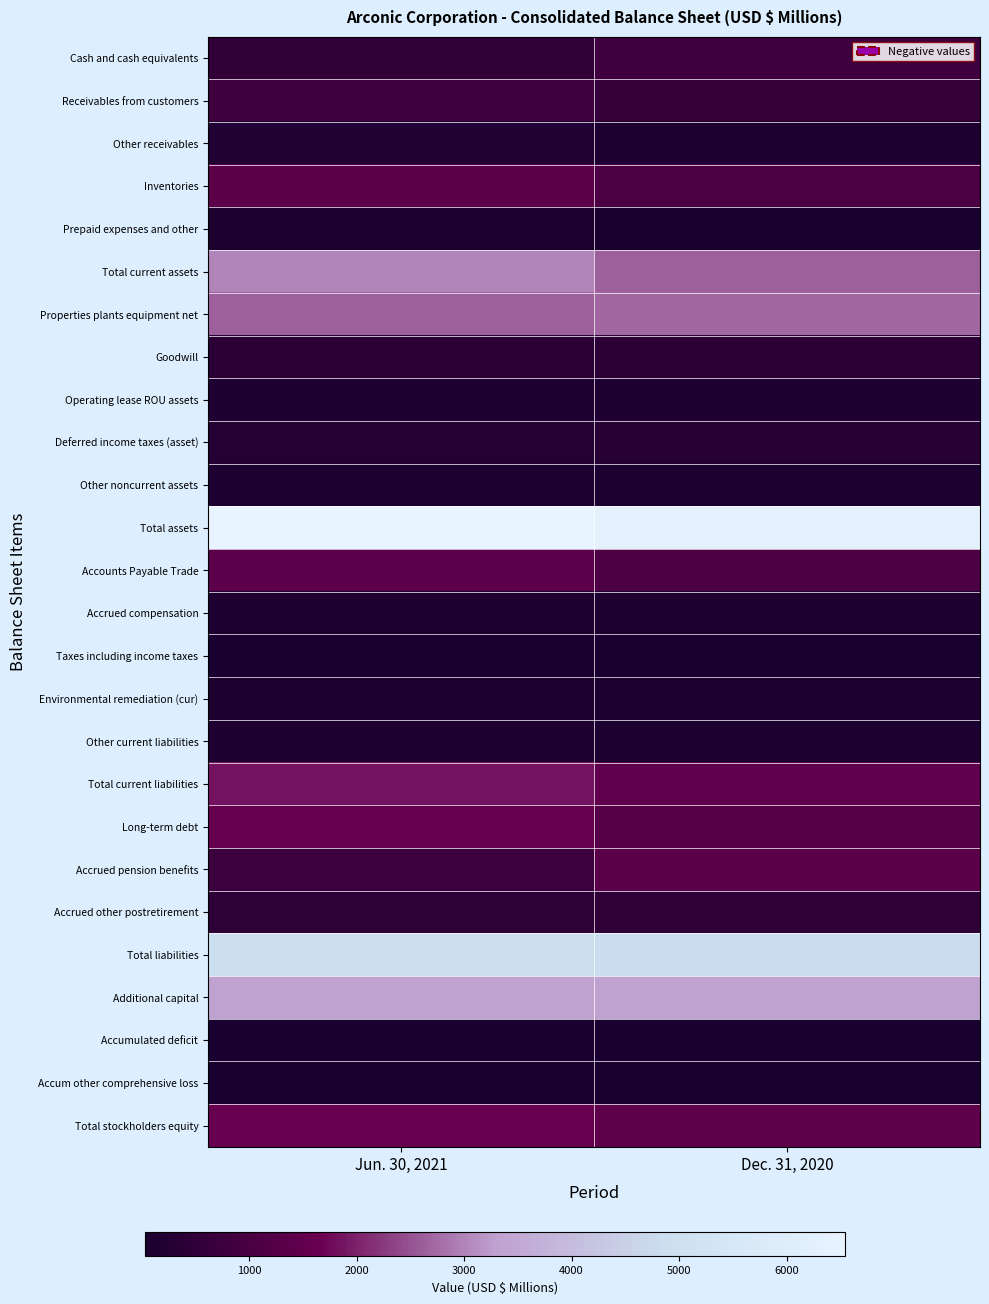

Reading right to left, what are all the values shown in this chart?

Cash and cash equivalents: Dec. 31, 2020=787	Jun. 30, 2021=540
Receivables from customers: Dec. 31, 2020=631	Jun. 30, 2021=828
Other receivables: Dec. 31, 2020=128	Jun. 30, 2021=190
Inventories: Dec. 31, 2020=1043	Jun. 30, 2021=1397
Prepaid expenses and other: Dec. 31, 2020=53	Jun. 30, 2021=63
Total current assets: Dec. 31, 2020=2642	Jun. 30, 2021=3018
Properties plants equipment net: Dec. 31, 2020=2712	Jun. 30, 2021=2630
Goodwill: Dec. 31, 2020=390	Jun. 30, 2021=391
Operating lease ROU assets: Dec. 31, 2020=144	Jun. 30, 2021=136
Deferred income taxes (asset): Dec. 31, 2020=329	Jun. 30, 2021=273
Other noncurrent assets: Dec. 31, 2020=97	Jun. 30, 2021=95
Total assets: Dec. 31, 2020=6314	Jun. 30, 2021=6543
Accounts Payable Trade: Dec. 31, 2020=1106	Jun. 30, 2021=1427
Accrued compensation: Dec. 31, 2020=118	Jun. 30, 2021=127
Taxes including income taxes: Dec. 31, 2020=33	Jun. 30, 2021=42
Environmental remediation (cur): Dec. 31, 2020=90	Jun. 30, 2021=75
Other current liabilities: Dec. 31, 2020=90	Jun. 30, 2021=143
Total current liabilities: Dec. 31, 2020=1473	Jun. 30, 2021=1850
Long-term debt: Dec. 31, 2020=1278	Jun. 30, 2021=1593
Accrued pension benefits: Dec. 31, 2020=1343	Jun. 30, 2021=737
Accrued other postretirement: Dec. 31, 2020=479	Jun. 30, 2021=459
Total liabilities: Dec. 31, 2020=4867	Jun. 30, 2021=4915
Additional capital: Dec. 31, 2020=3348	Jun. 30, 2021=3351
Accumulated deficit: Dec. 31, 2020=-155	Jun. 30, 2021=-530
Accum other comprehensive loss: Dec. 31, 2020=-1761	Jun. 30, 2021=-1199
Total stockholders equity: Dec. 31, 2020=1433	Jun. 30, 2021=1614